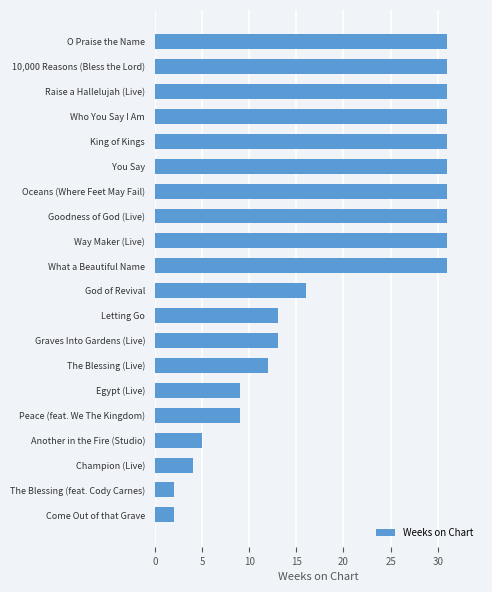

What is the sum of all values?

395